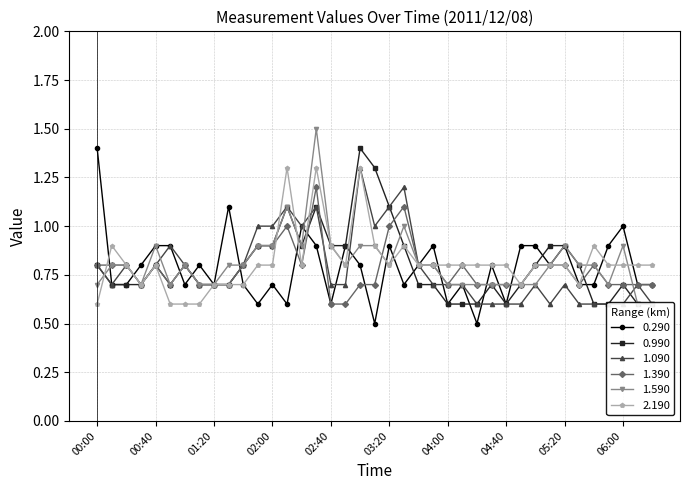

The value of 0.290 at 01:20 is 0.1. True or false?

False